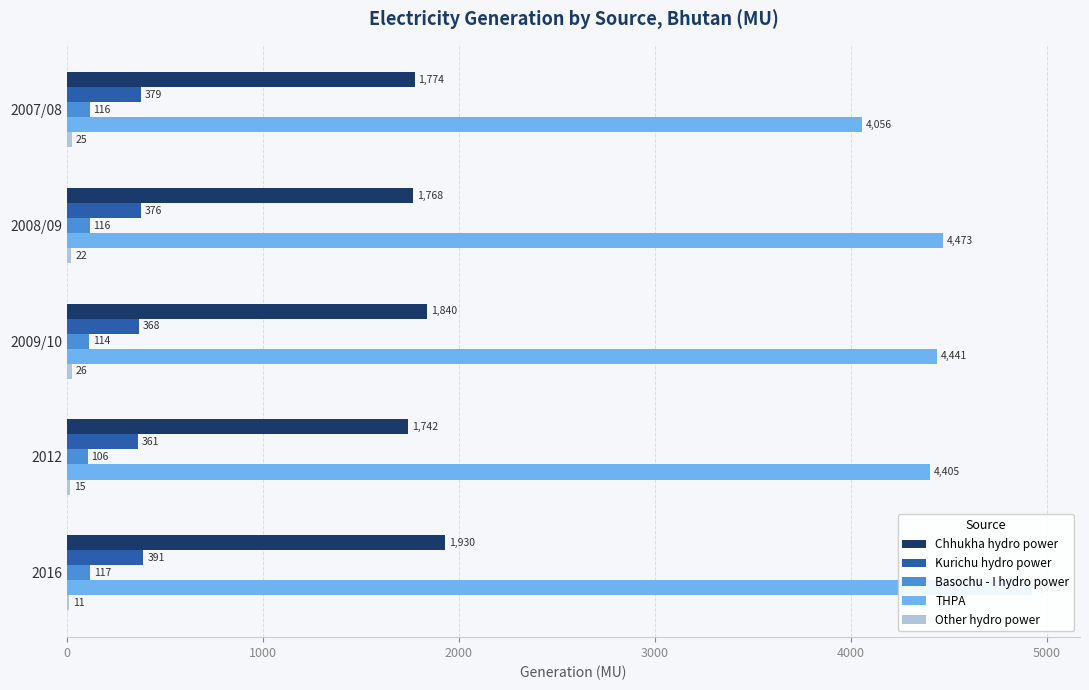

True or false: Chhukha hydro power has a value of 1029.0 at 2016.

False